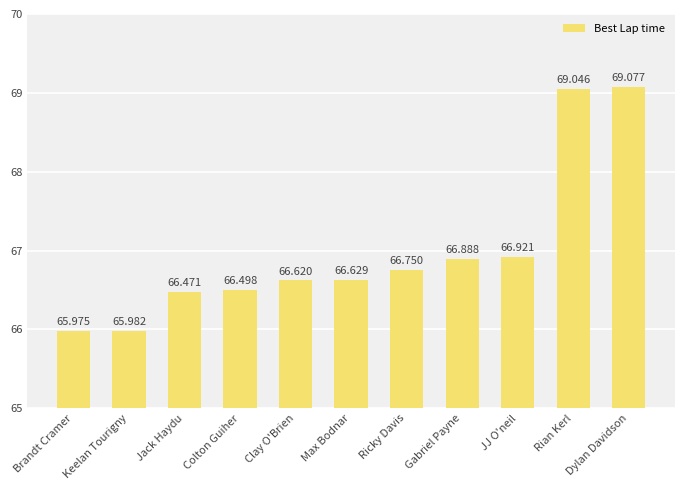

Which label corresponds to the smallest value in the chart?

Brandt Cramer